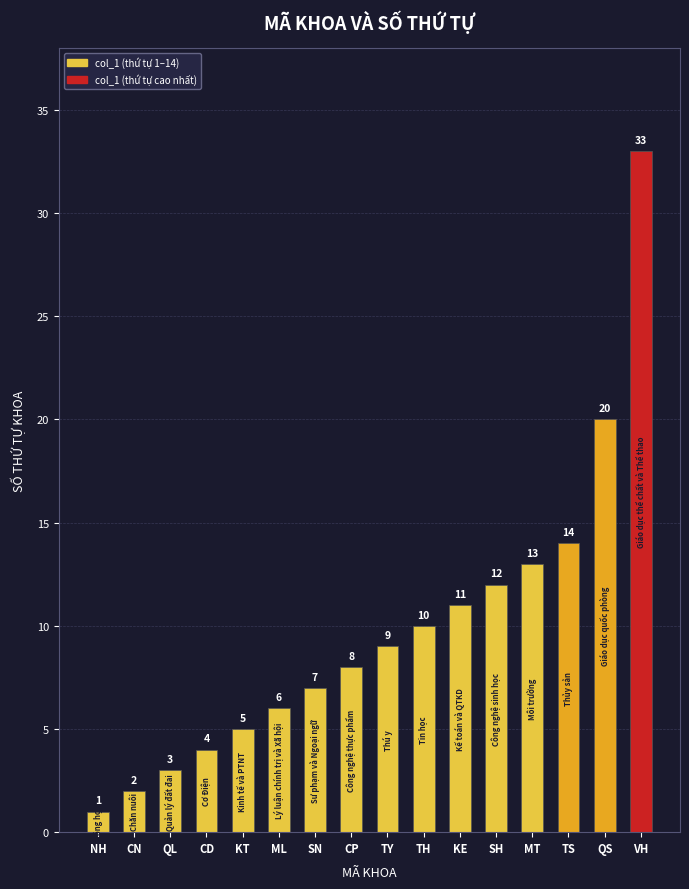

What is the average value?

10